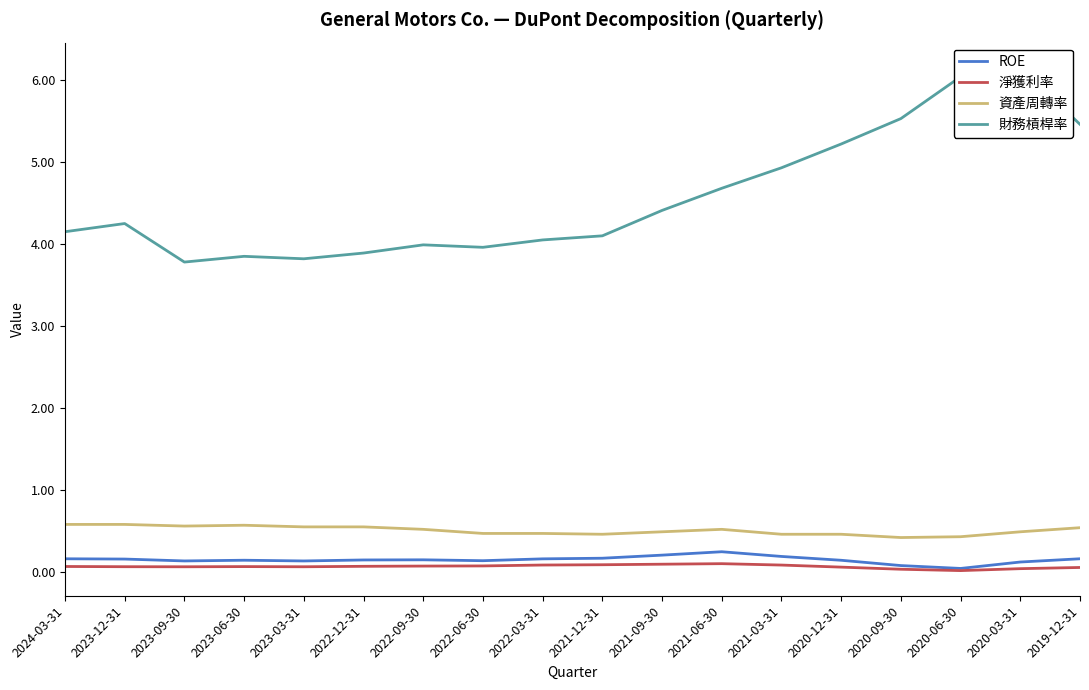

Rank the categories by ROE value from highest to lowest.

2021-06-30, 2021-09-30, 2021-03-31, 2021-12-31, 2019-12-31, 2024-03-31, 2022-03-31, 2023-12-31, 2022-09-30, 2022-12-31, 2023-06-30, 2020-12-31, 2022-06-30, 2023-09-30, 2023-03-31, 2020-03-31, 2020-09-30, 2020-06-30